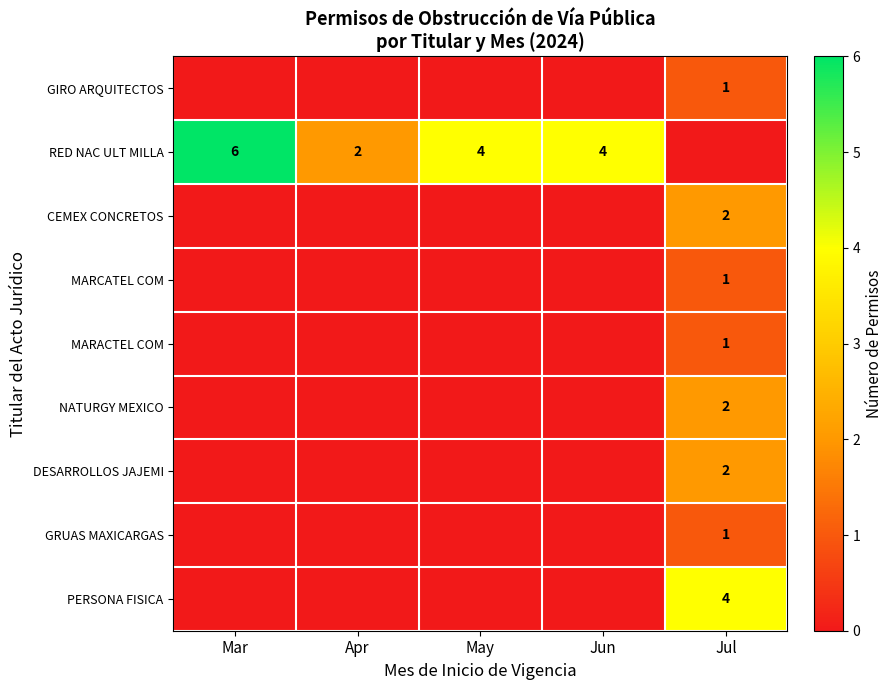

What is the difference between the maximum and minimum values in the PERSONA FISICA series?

4